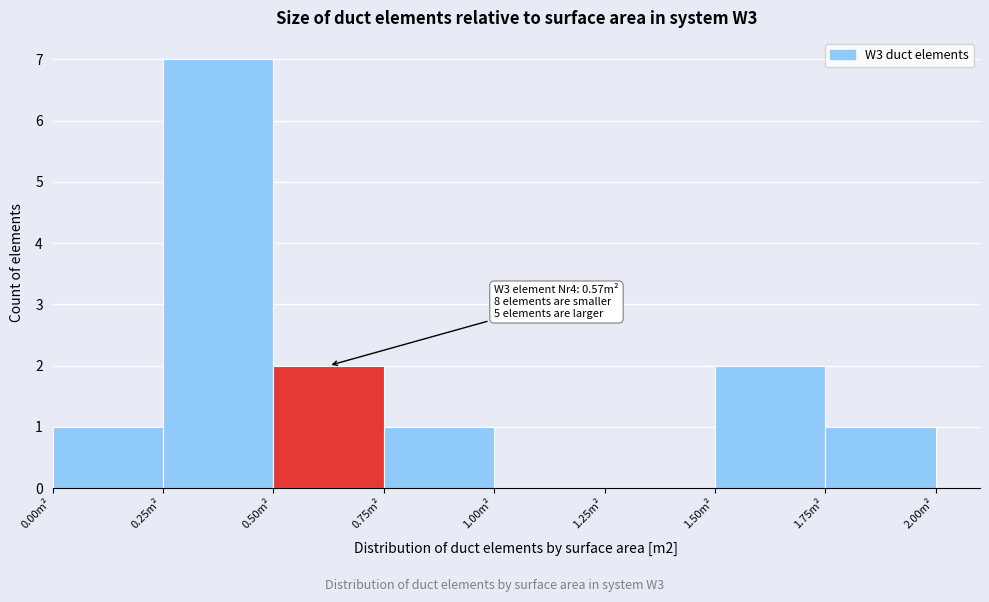

Which range on the x-axis has the tallest bar?

0.25 to 0.50